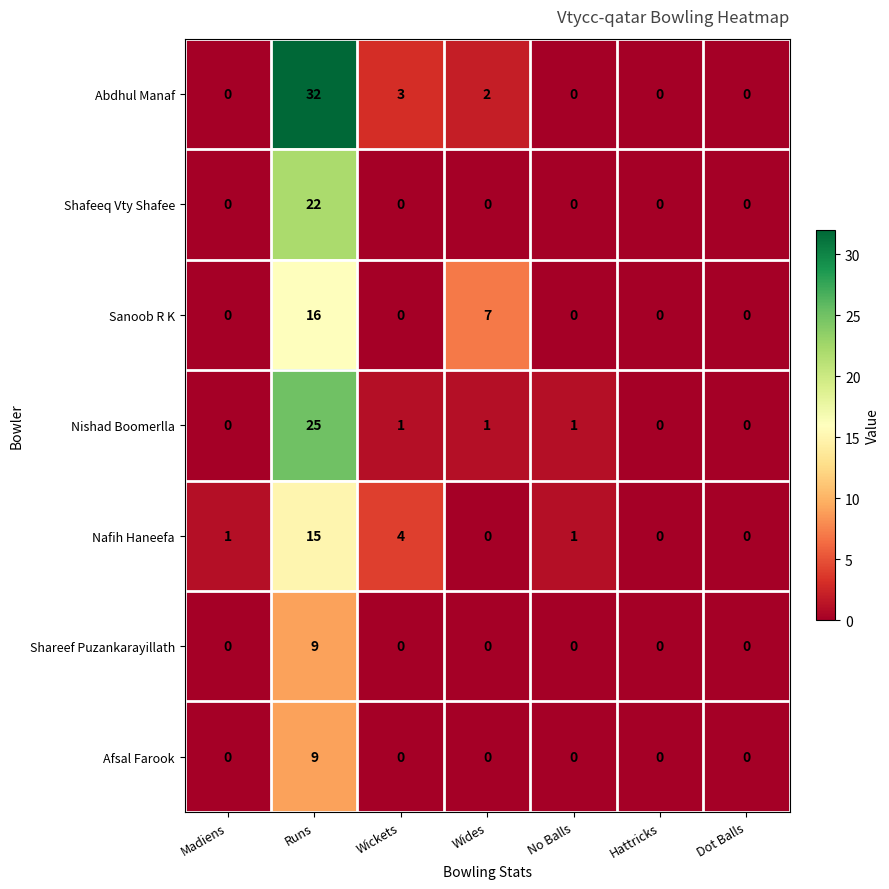

Which series has the largest total across all categories?

Abdhul Manaf